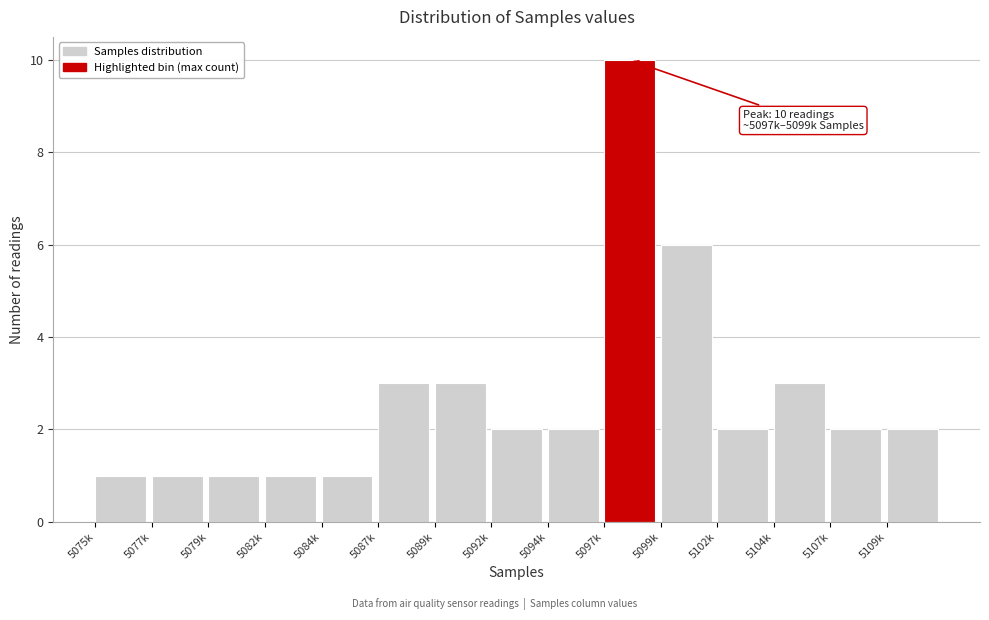

Reading left to right, transcribe all the data shown in this chart.

1	1	1	1	1	3	3	2	2	10	6	2	3	2	2